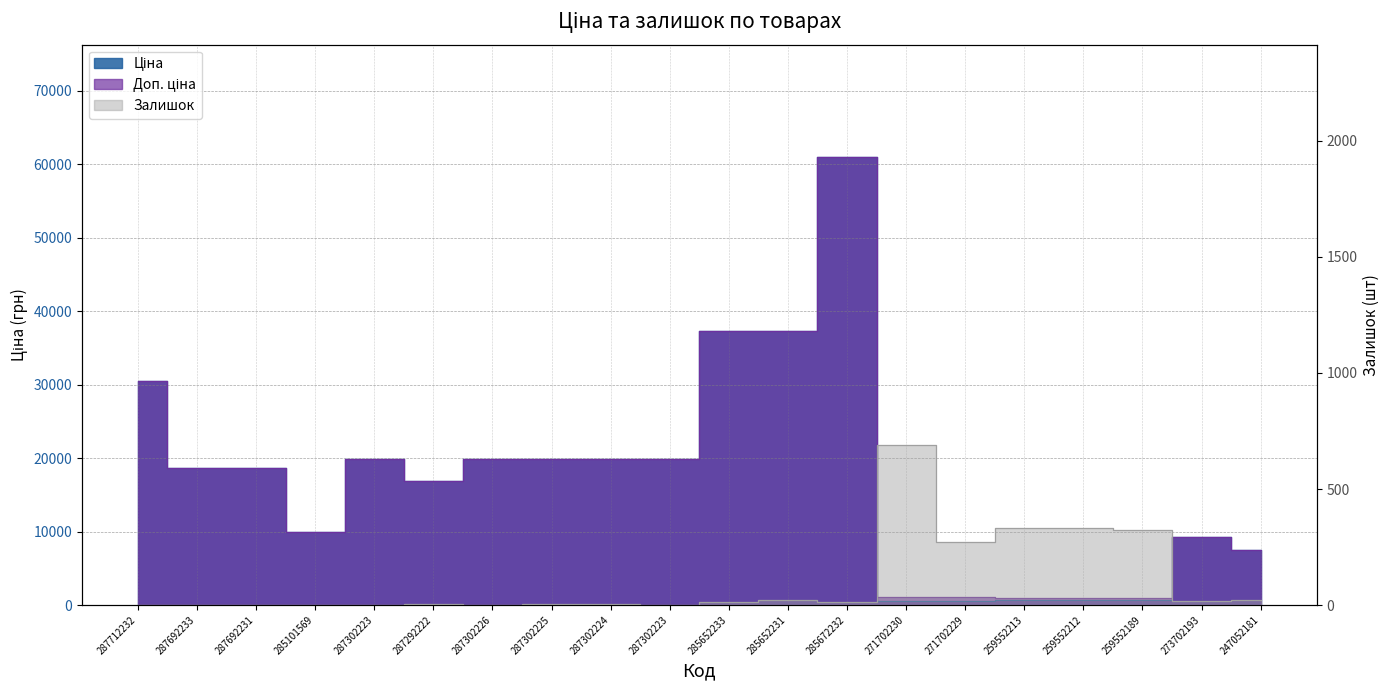

What are all the series names shown in the legend?

Ціна, Доп. ціна, Залишок